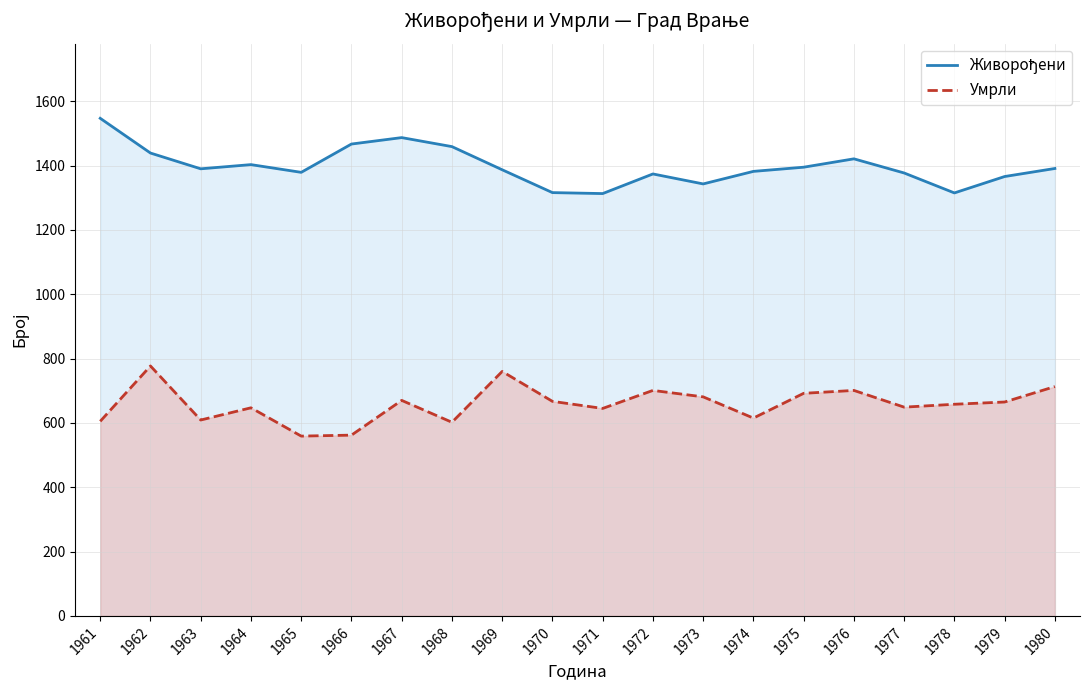

True or false: Умрли has more than 0 points higher than both neighbors.

True